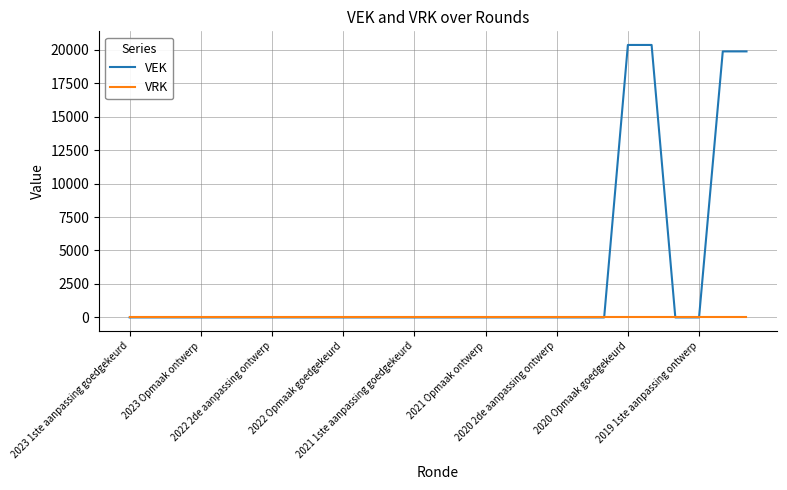

Which series has the widest spread of values?

VEK